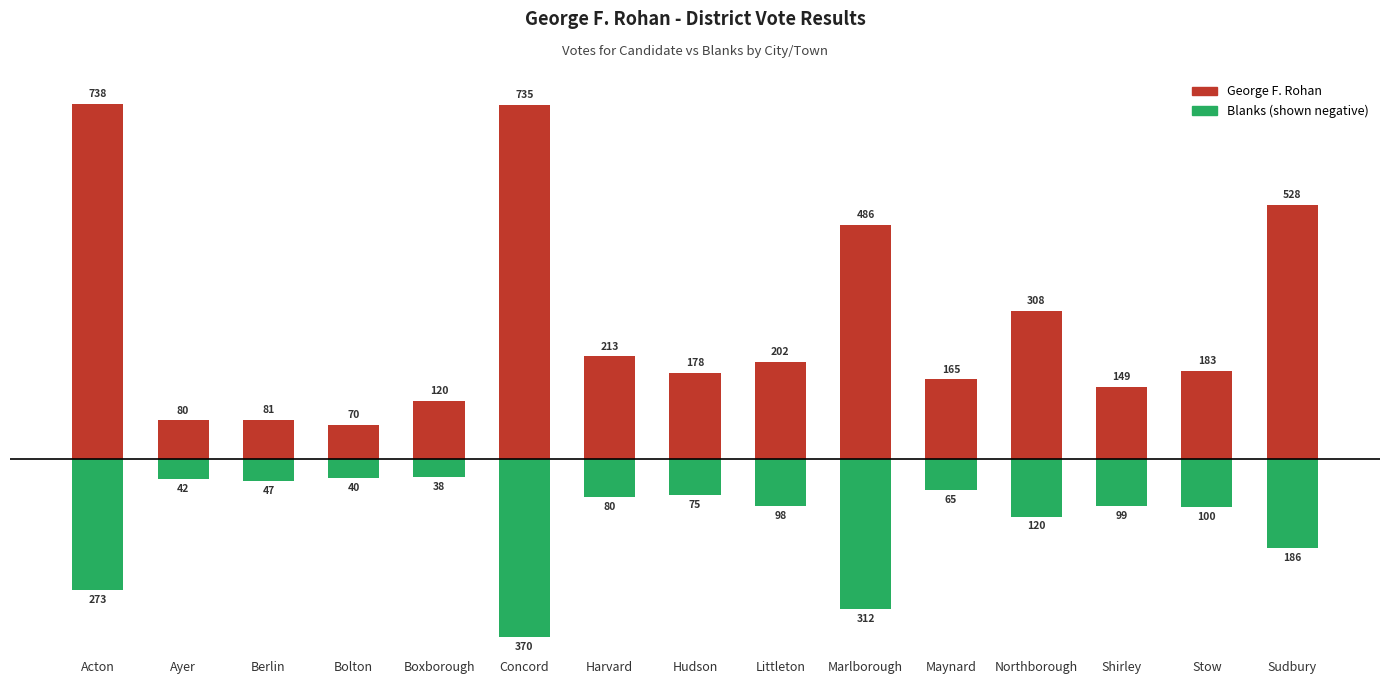

What is the difference between the maximum and minimum values in the George F. Rohan series?

668